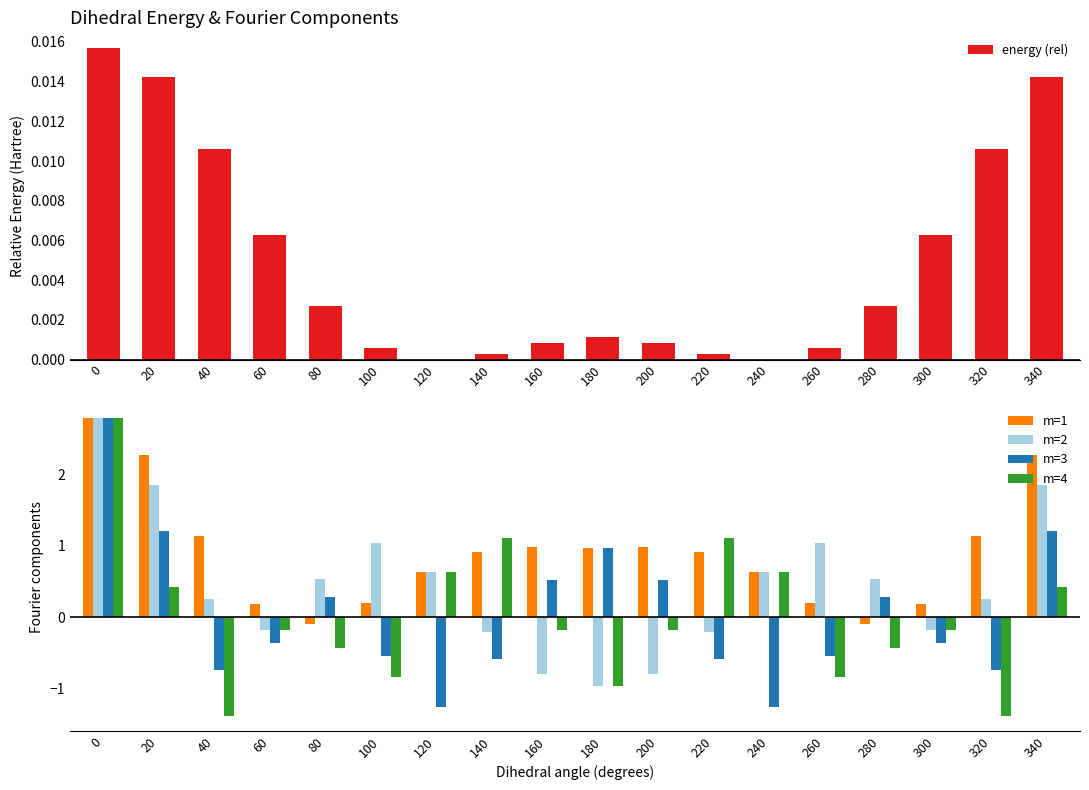

Reading left to right, what are all the values shown in this chart?

energy (rel): 0.0	0.0	0.0	0.0	0.0	0.0	0.0	0.0	0.0	0.0	0.0	0.0	0.0	0.0	0.0	0.0	0.0	0.0
m=1: 2.8	2.3	1.1	0.2	-0.1	0.2	0.6	0.9	1.0	1.0	1.0	0.9	0.6	0.2	-0.1	0.2	1.1	2.3
m=2: 2.8	1.8	0.3	-0.2	0.5	1.0	0.6	-0.2	-0.8	-1.0	-0.8	-0.2	0.6	1.0	0.5	-0.2	0.3	1.8
m=3: 2.8	1.2	-0.7	-0.4	0.3	-0.6	-1.3	-0.6	0.5	1.0	0.5	-0.6	-1.3	-0.6	0.3	-0.4	-0.7	1.2
m=4: 2.8	0.4	-1.4	-0.2	-0.4	-0.8	0.6	1.1	-0.2	-1.0	-0.2	1.1	0.6	-0.8	-0.4	-0.2	-1.4	0.4